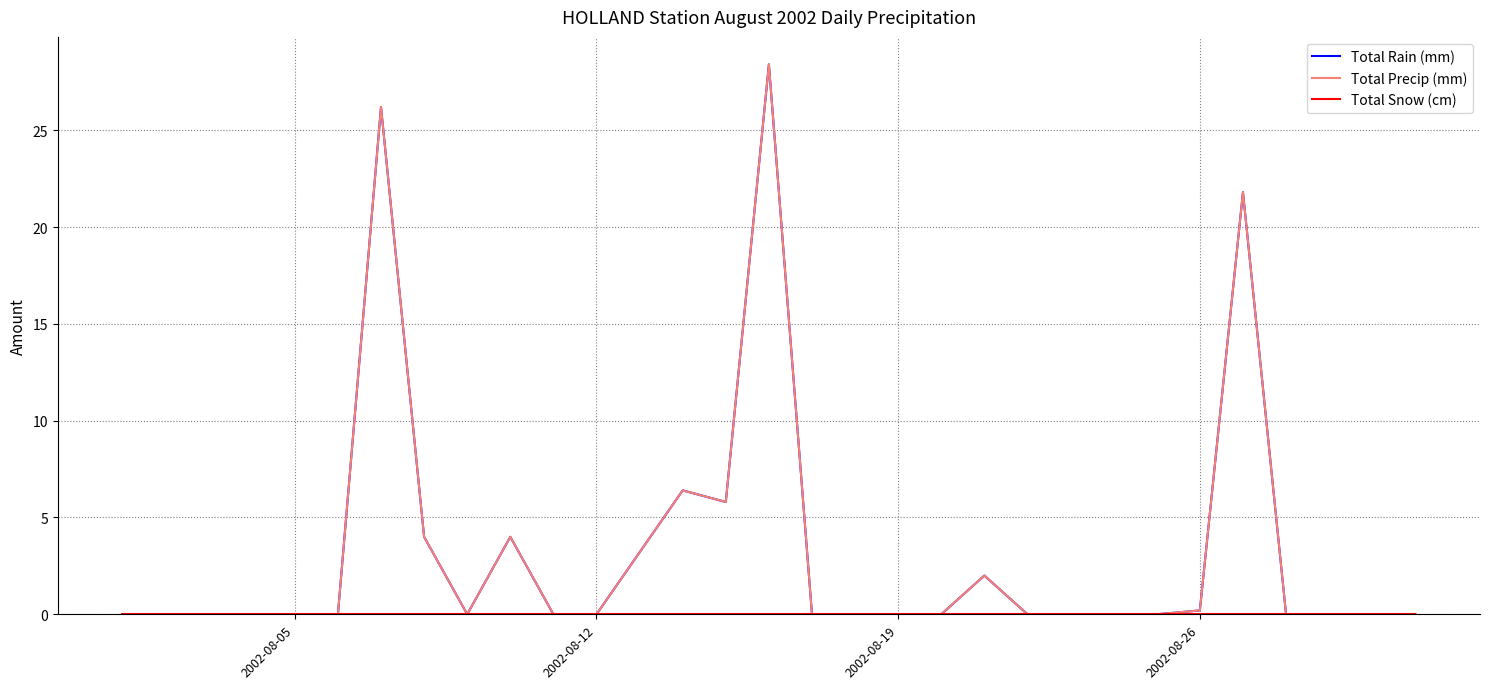

Does the chart display data point markers on the line(s)?

No